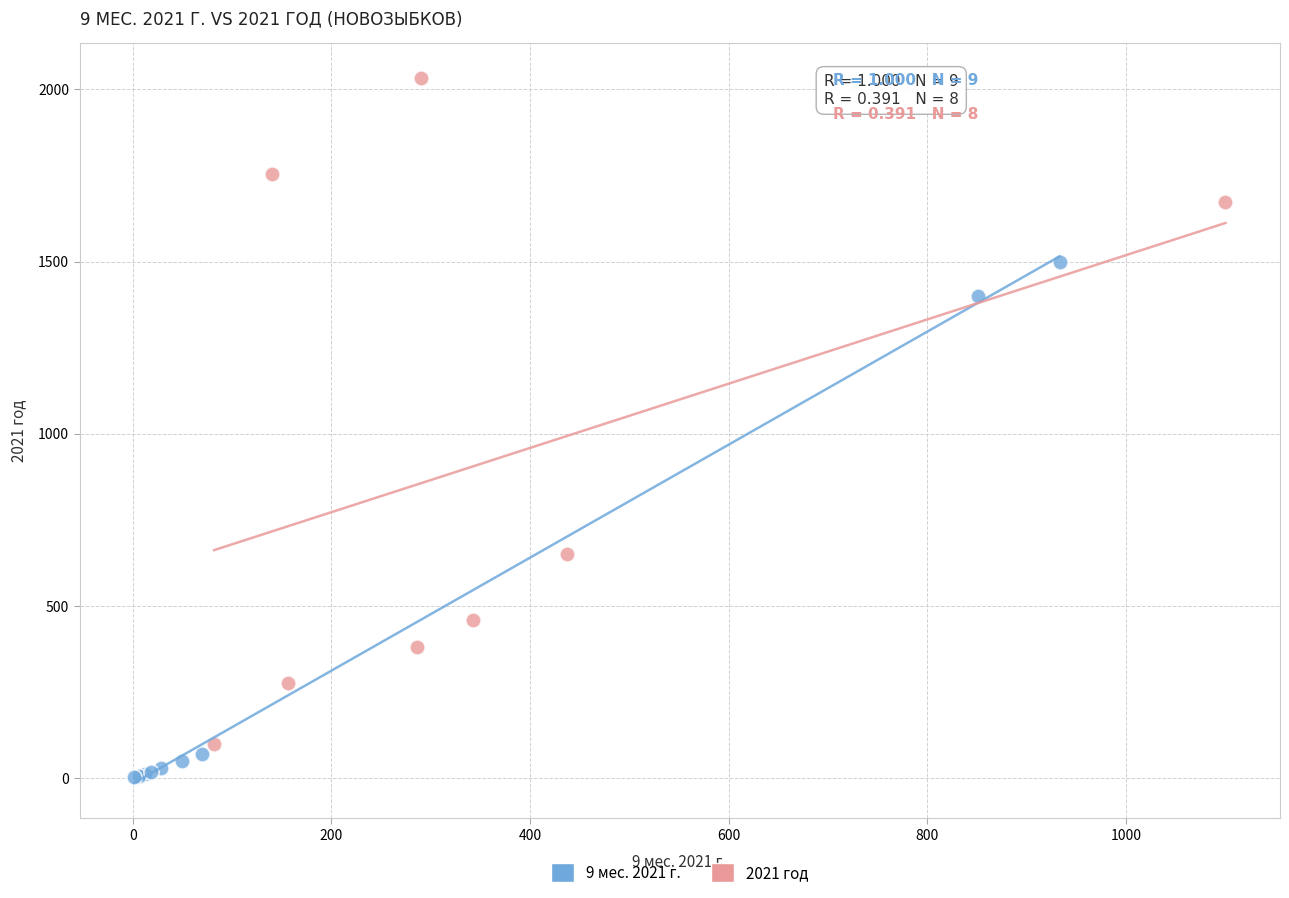

Which series contains the lowest Y value?

9 мес. 2021 г.